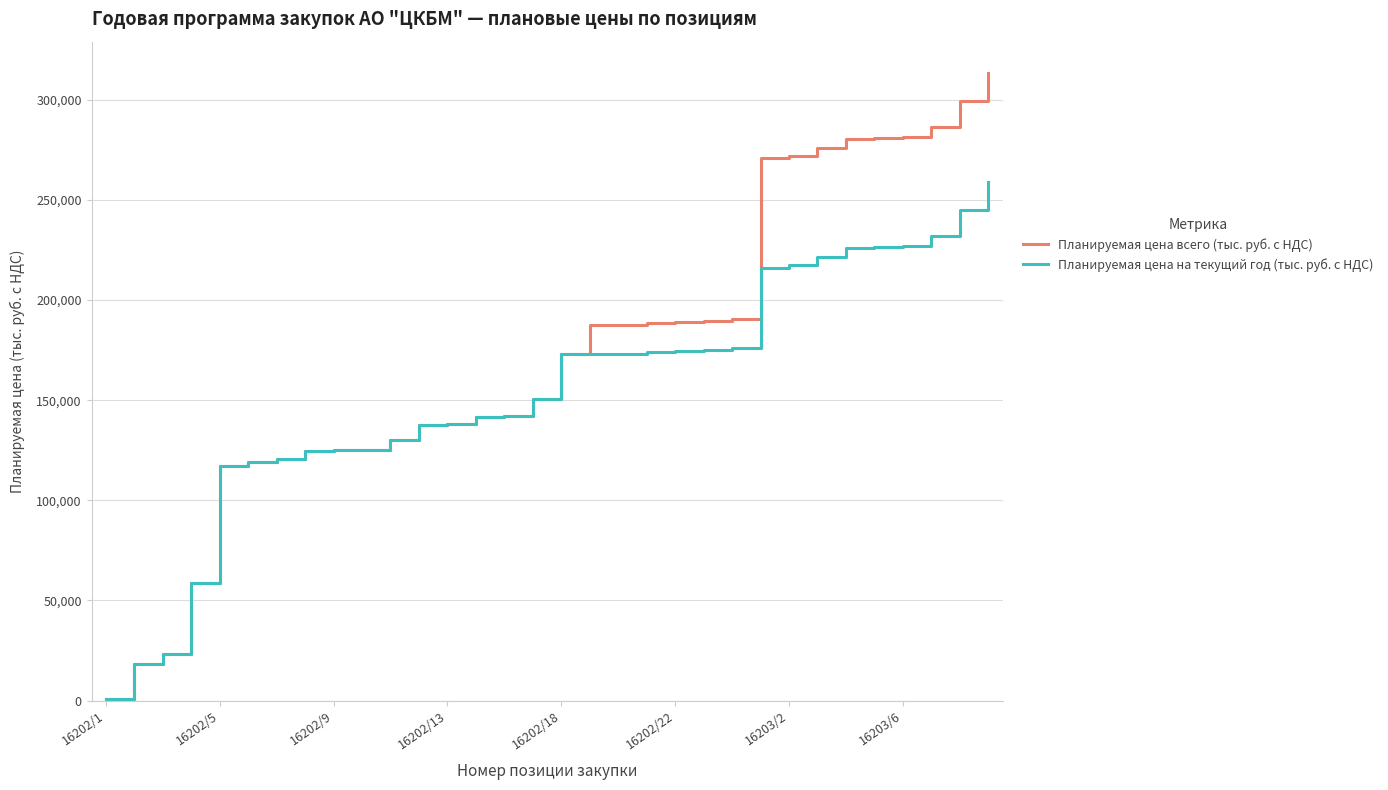

What is the maximum value shown in the chart?

313434.5